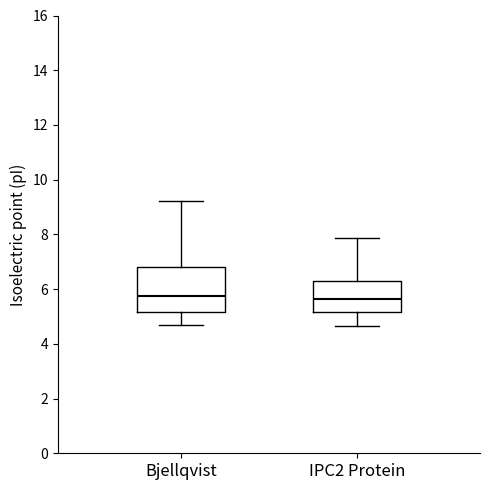

Reading left to right, read every box against the y-axis: the position of its median line, the range the box covers, and the ends of its whiskers. The values are not printed on the chart, so give them approximately, as read against the axis.

Bjellqvist: median 5.8, box 5.2 to 6.8, whiskers 4.6 to 9.2
IPC2 Protein: median 5.6, box 5.2 to 6.4, whiskers 4.6 to 7.8